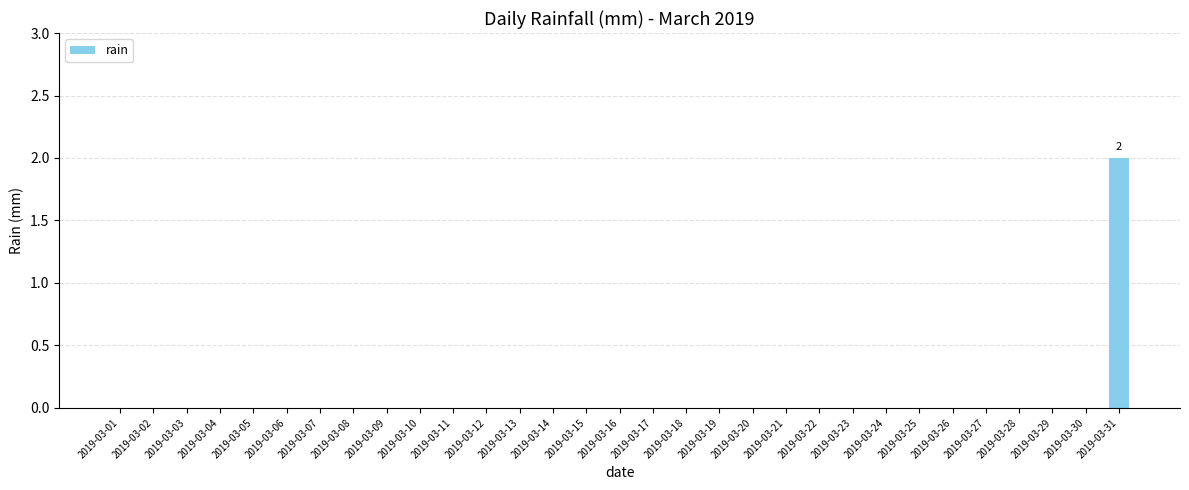

Count the number of categories in the chart.

31